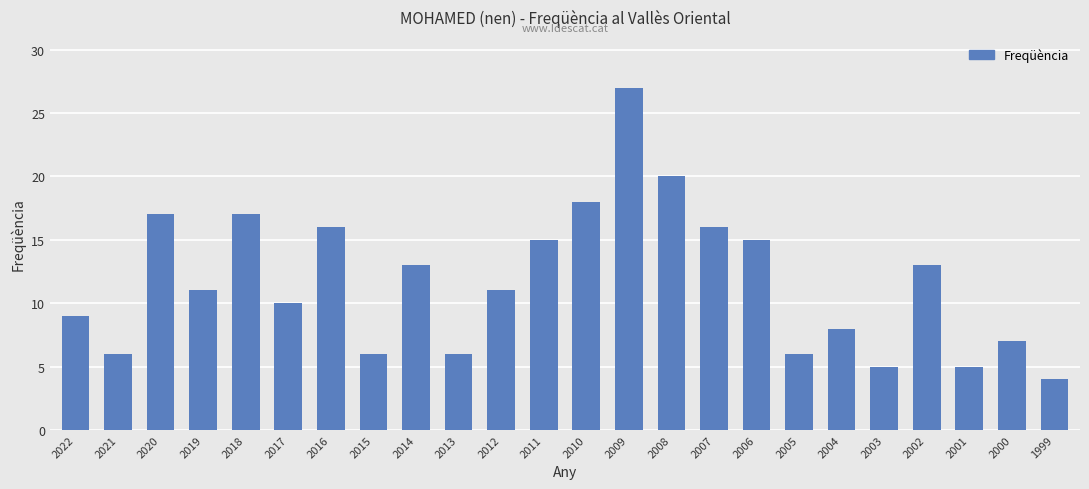

Reading right to left, list all the values displayed in this chart.

1999=4	2000=7	2001=5	2002=13	2003=5	2004=8	2005=6	2006=15	2007=16	2008=20	2009=27	2010=18	2011=15	2012=11	2013=6	2014=13	2015=6	2016=16	2017=10	2018=17	2019=11	2020=17	2021=6	2022=9